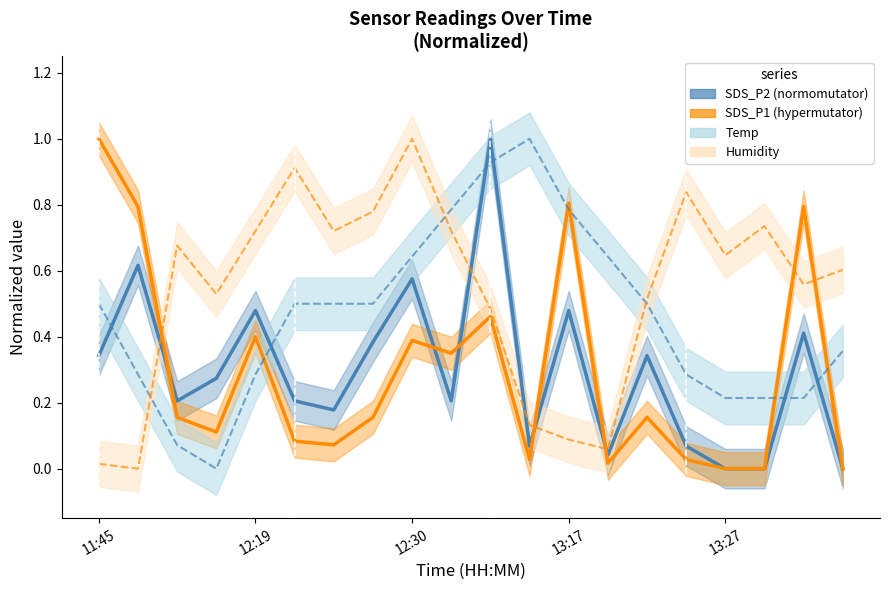

Count the number of categories in the chart.

20